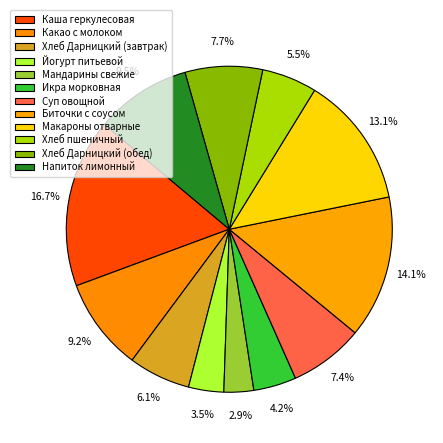

True or false: Мандарины свежие accounts for 3% of the total.

True